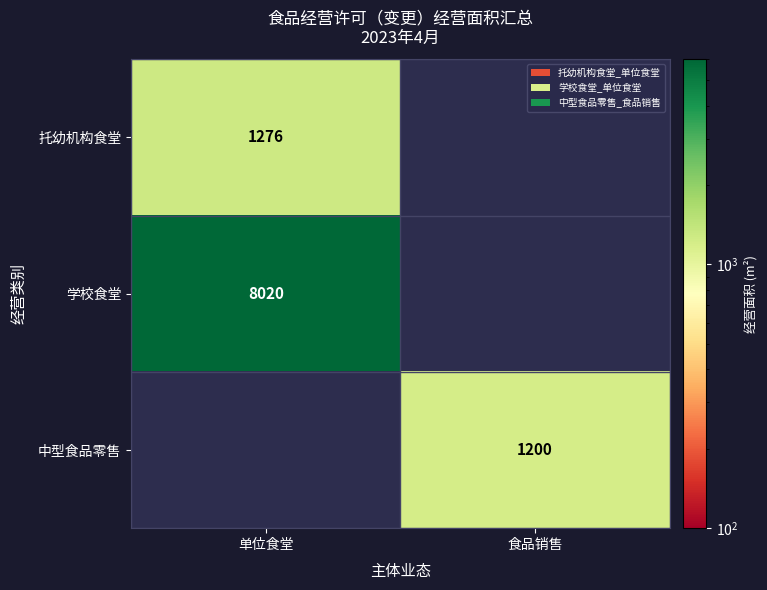

The 中型食品零售 series shows 532 at 食品销售. True or false?

False